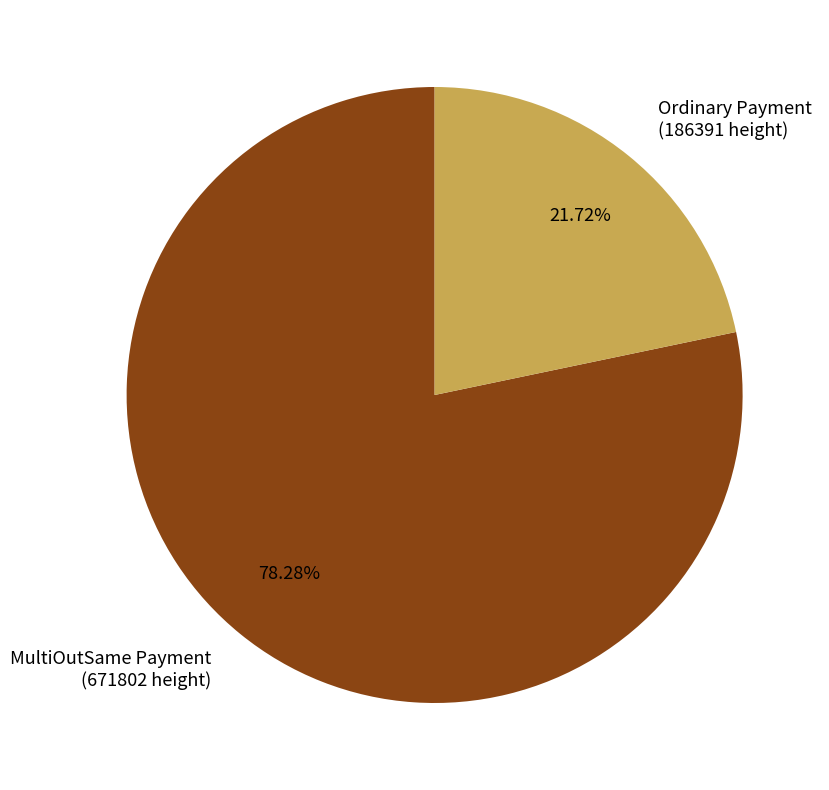

To the nearest percent, what is the average slice percentage?

50%